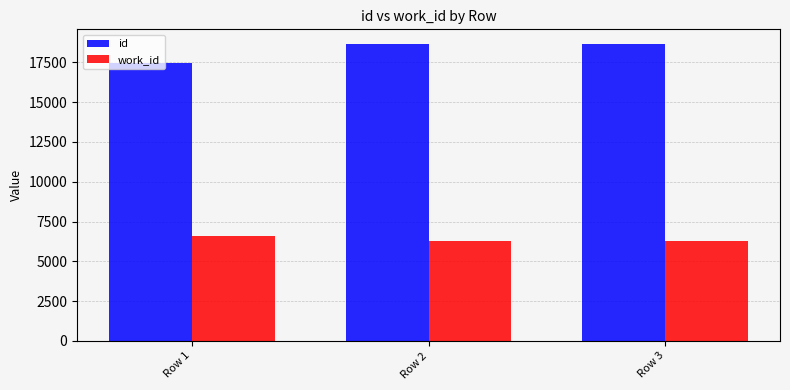

What is the total value across all series at Row 2?

24919